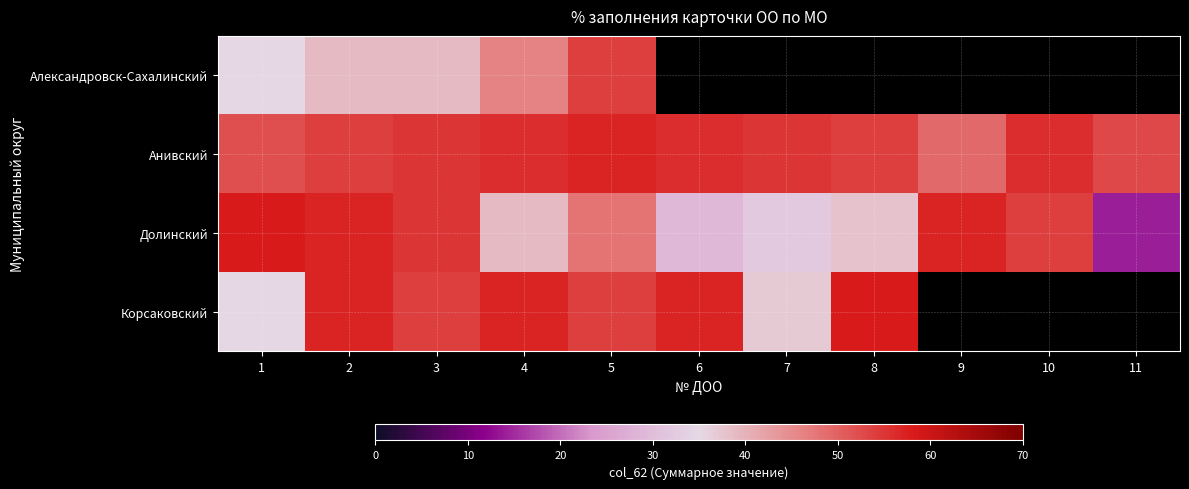

The value of Корсаковский at 1 is 56.8. True or false?

False